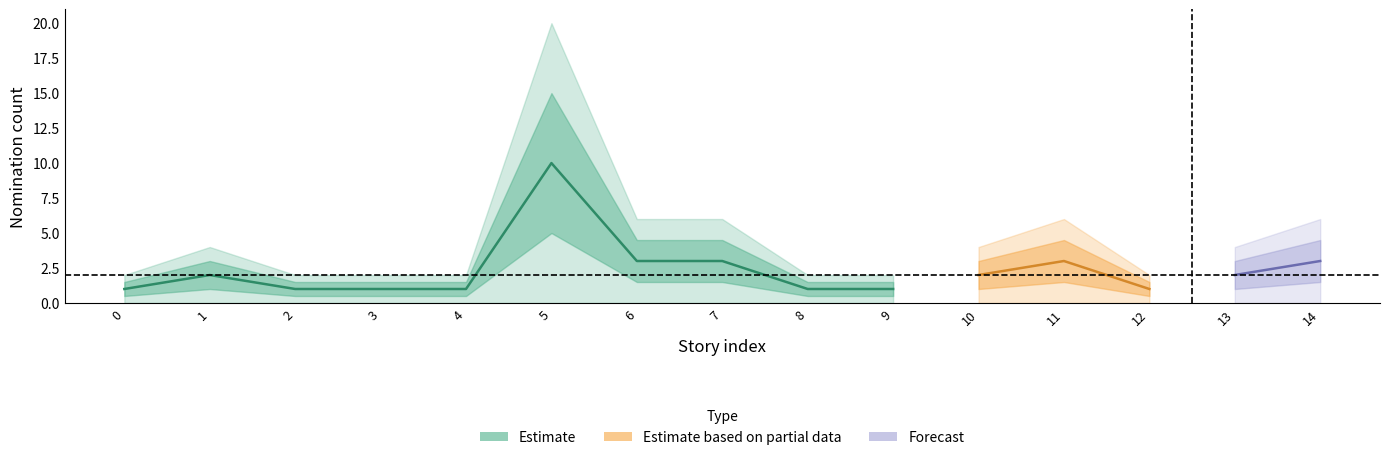

How many interior local peaks (higher than both neighbors) does the data have?

3